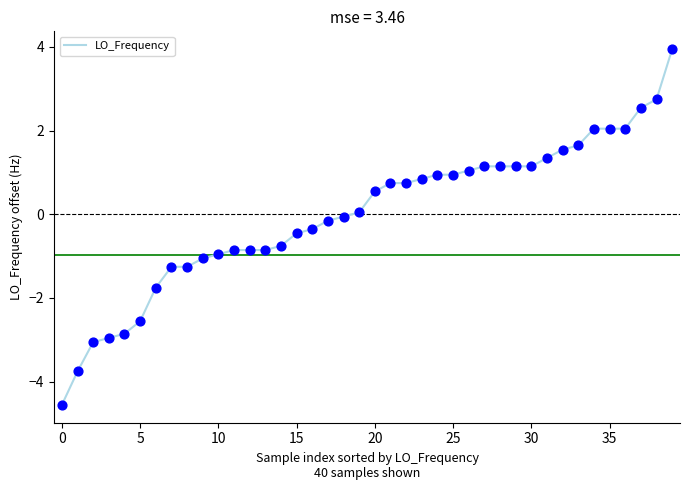

What is the greatest value displayed?

3.9